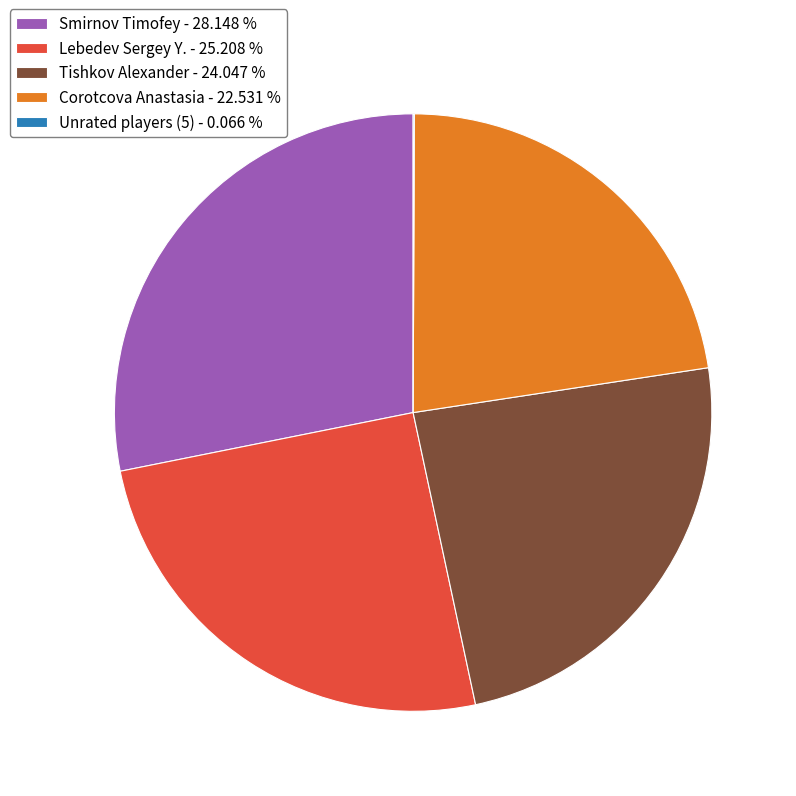

Which has a higher value, Corotcova Anastasia - 22.531 % or Smirnov Timofey - 28.148 %?

Smirnov Timofey - 28.148 %